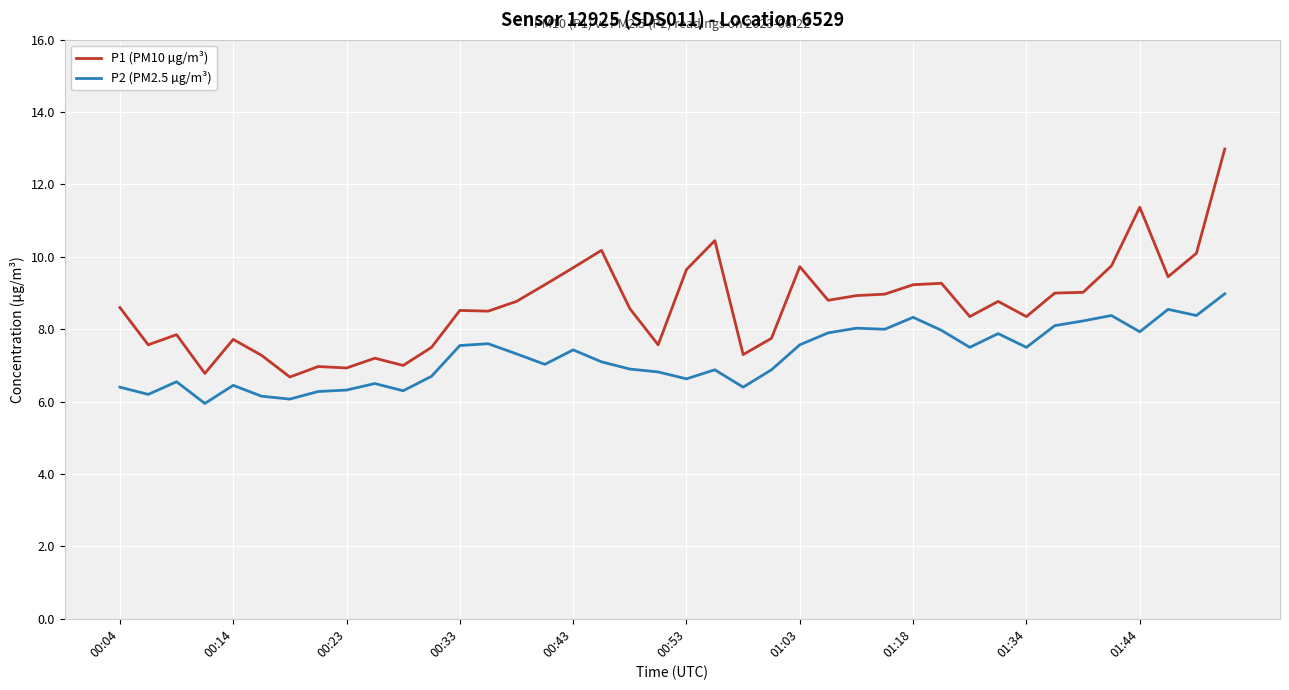

True or false: P1 (PM10 µg/m³) and P2 (PM2.5 µg/m³) intersect in this chart.

False